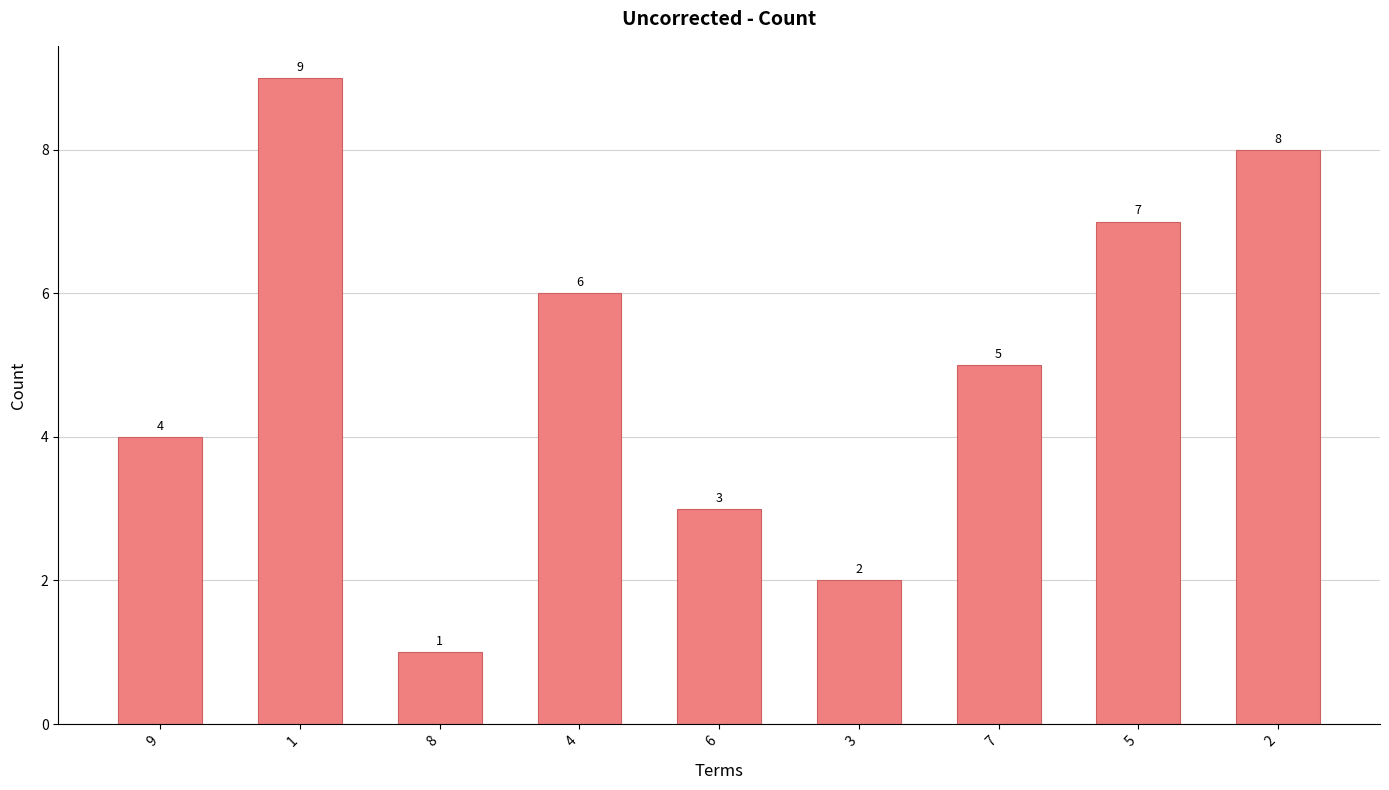

What is the greatest value displayed?

9